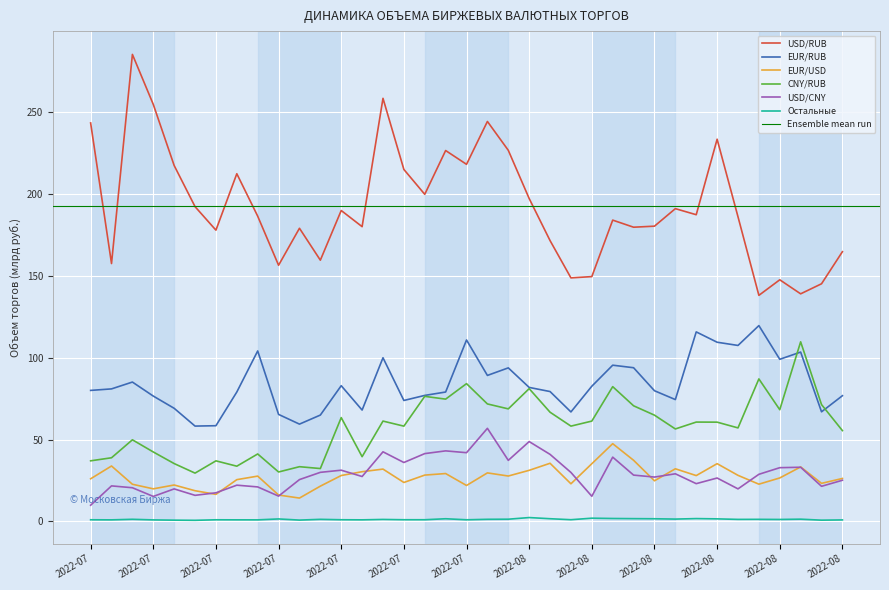

Between 2022-08-09 and 2022-08-01, which is larger?

2022-08-01